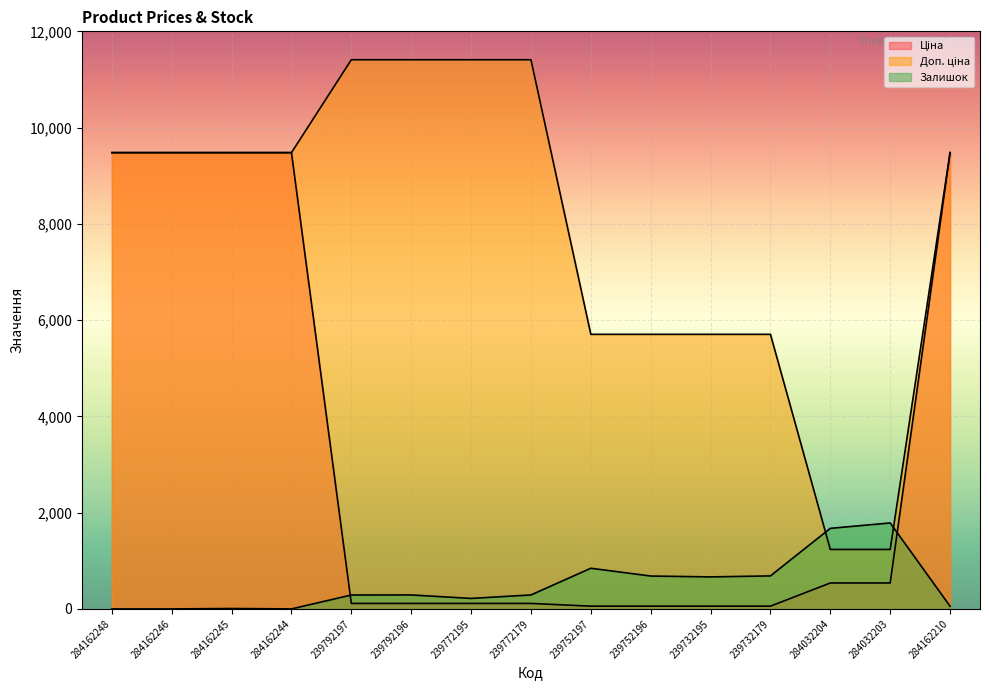

True or false: Залишок has a value of 34.4 at 284162210.

False